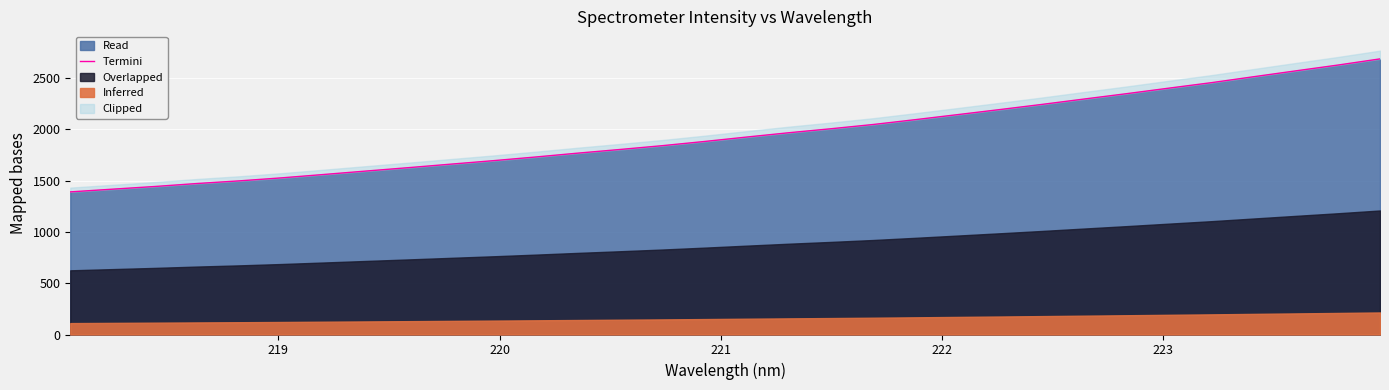

Does the chart display data point markers on the line(s)?

No